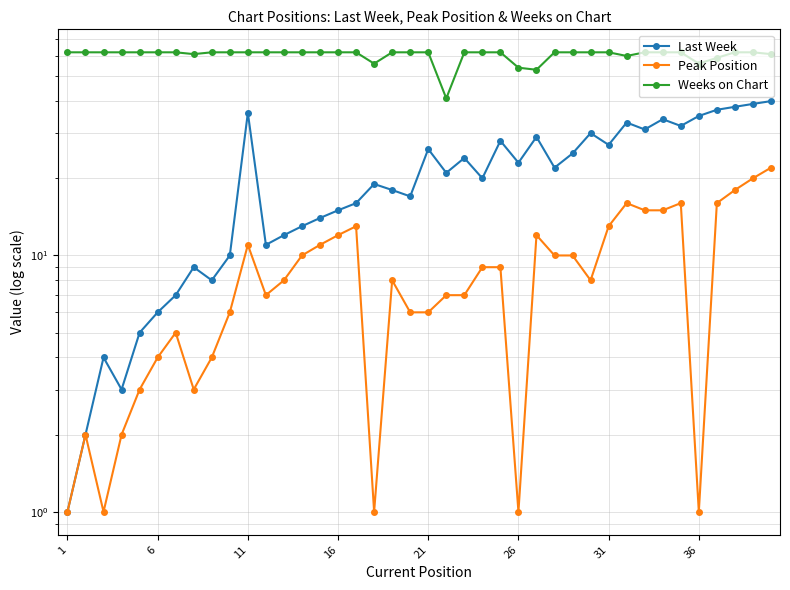

What is the smallest value displayed?

1